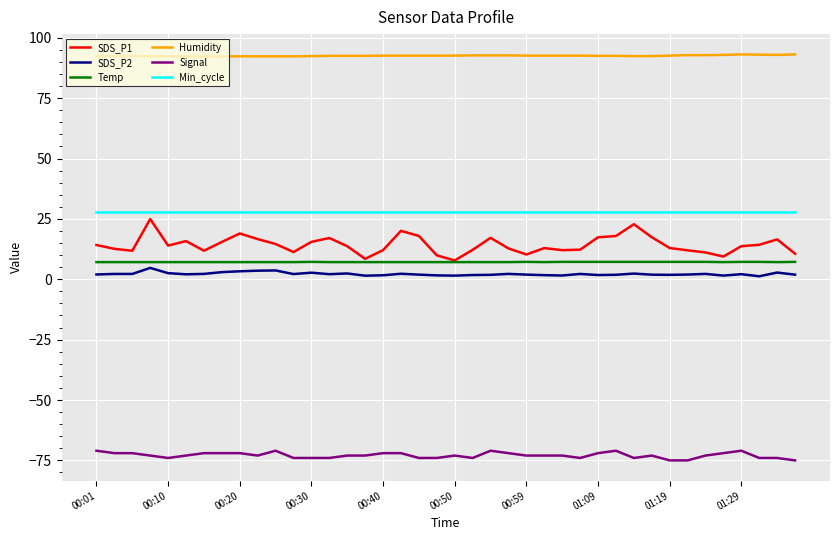

True or false: SDS_P1 and Min_cycle cross at least once.

False